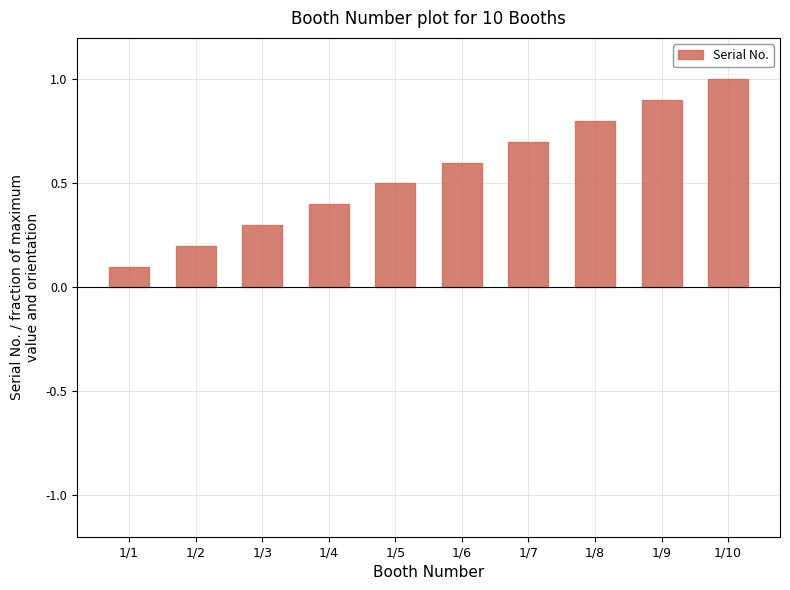

List the labels in order of value, largest first.

1/10, 1/9, 1/8, 1/7, 1/6, 1/5, 1/4, 1/3, 1/2, 1/1